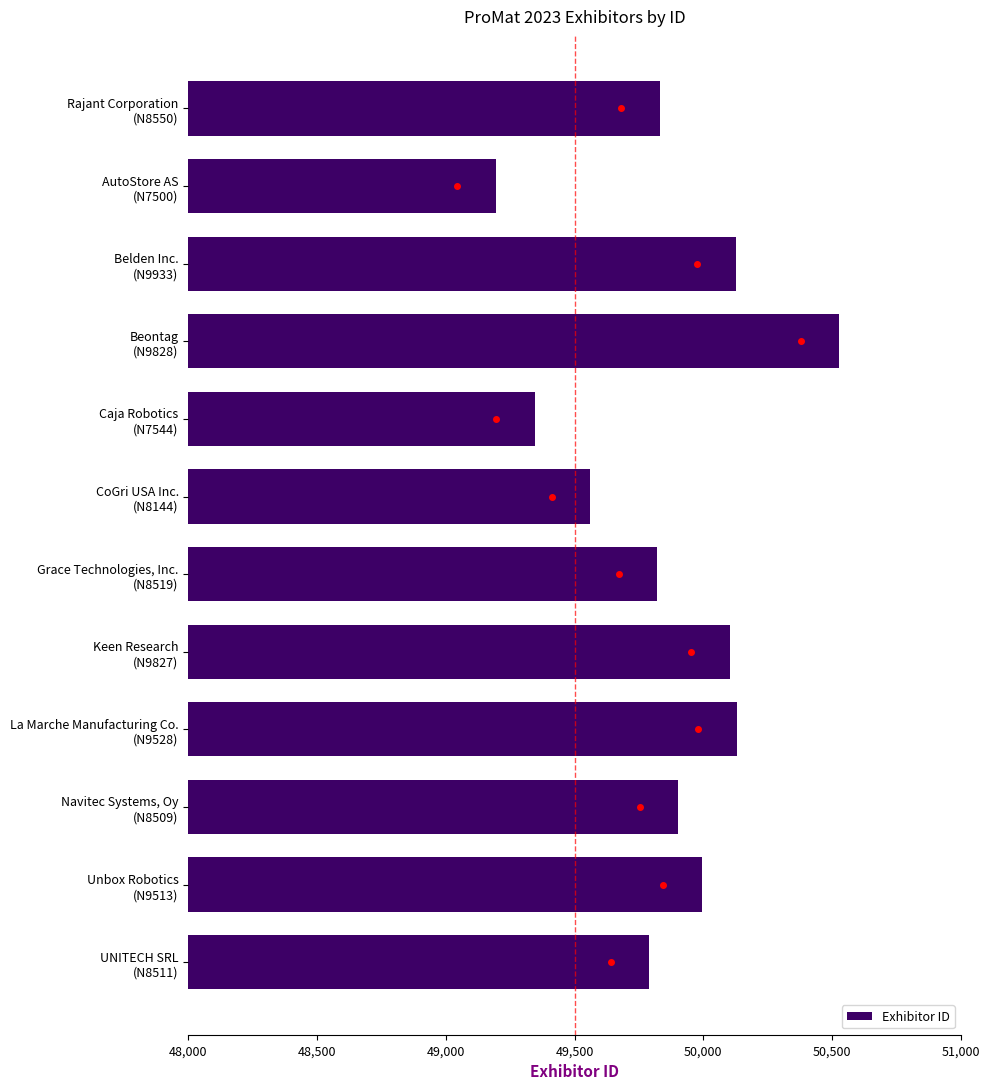

What is the value of the 3rd bar from the top?

50127